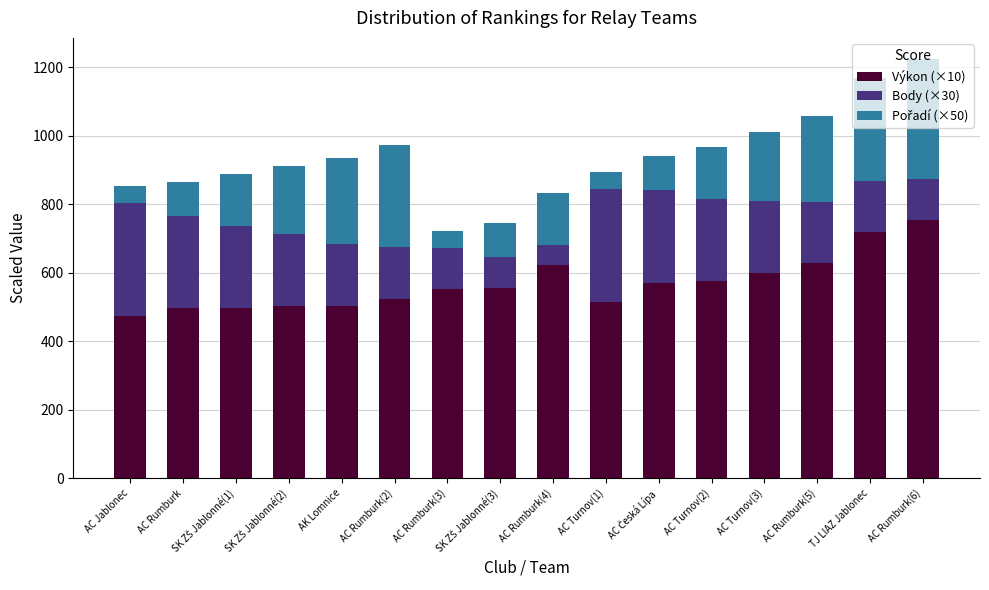

What is the highest value of the Výkon (×10) series?

755.0